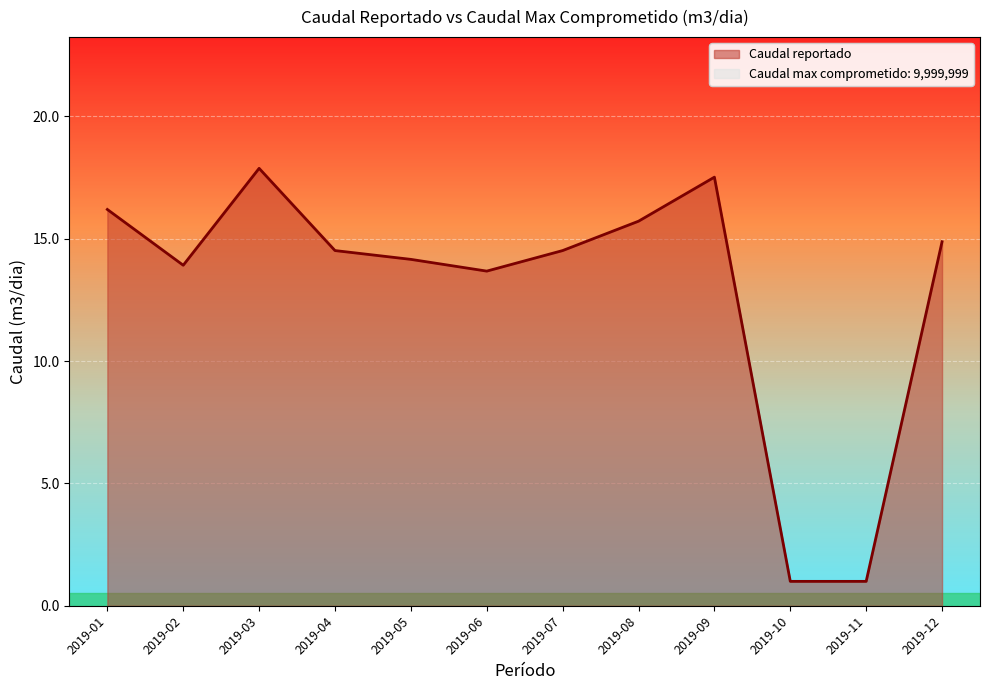

Where does the data first go above 14?

2019-01